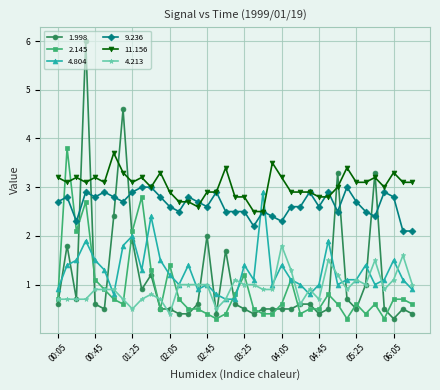

What is the greatest value displayed?

6.0